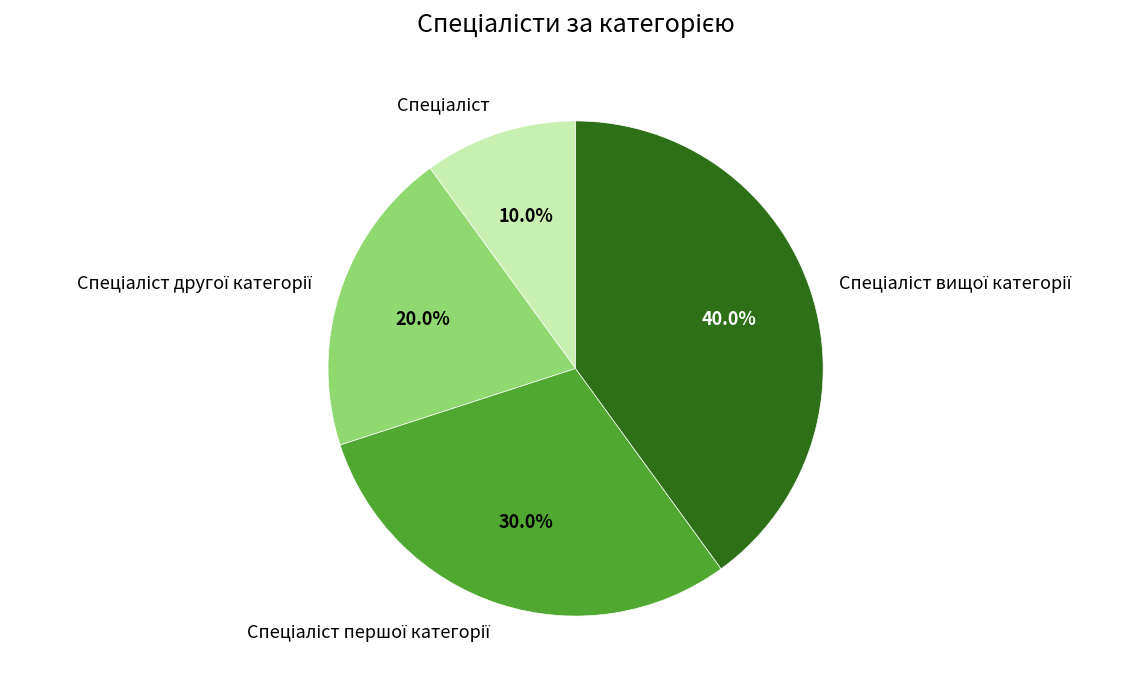

Count the number of slices in the pie.

4